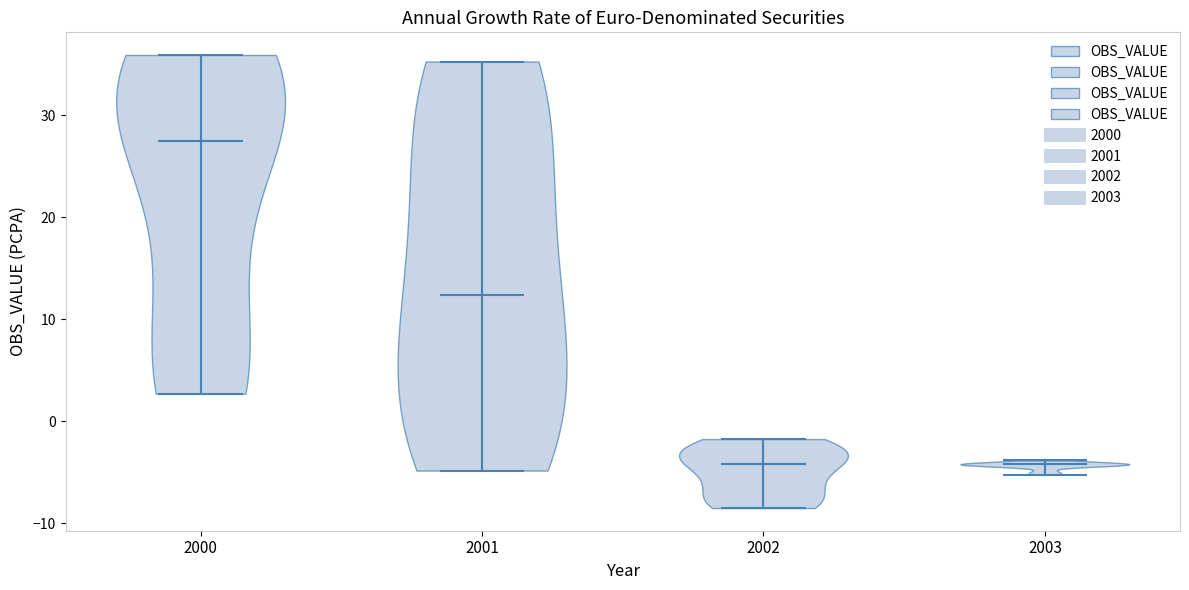

Where does the median line of the violin at x = 2002 sit on the y-axis? The values are not printed on the chart, so give them approximately, as read against the axis.

-4